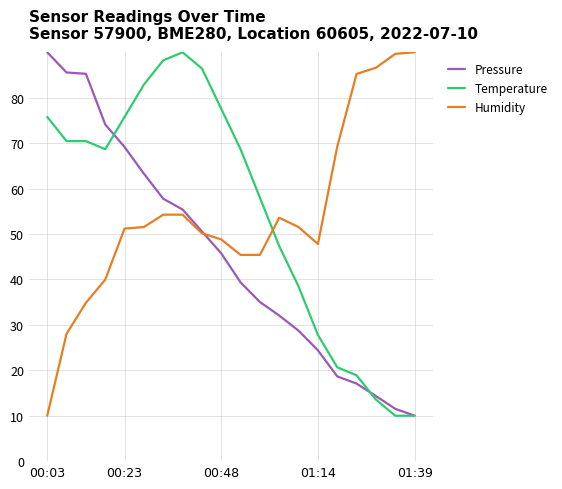

At how many categories does at least one series exceed 28?

20